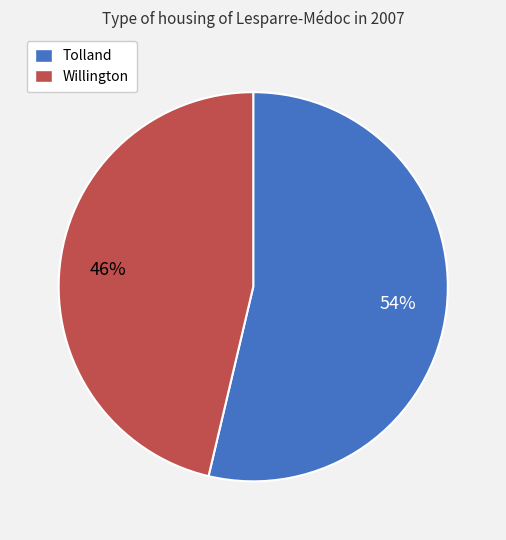

To the nearest percent, what is the average slice percentage?

50%